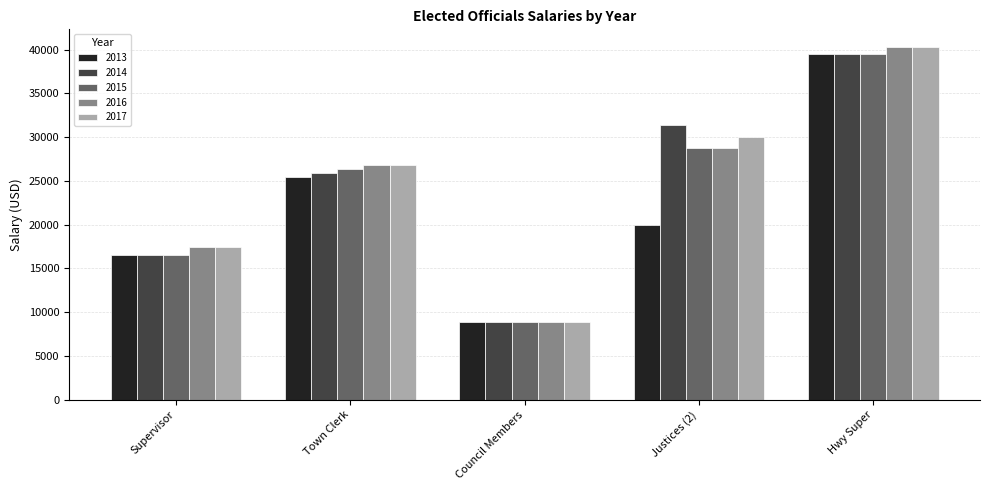

Rank the categories by 2013 value from highest to lowest.

Hwy Super, Town Clerk, Justices (2), Supervisor, Council Members